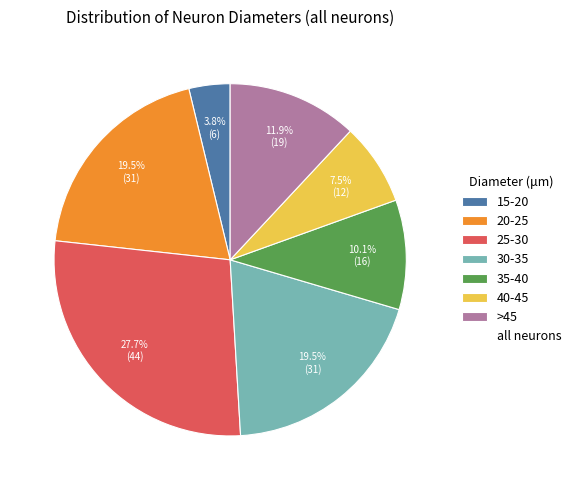

Does any single category account for the majority?

No